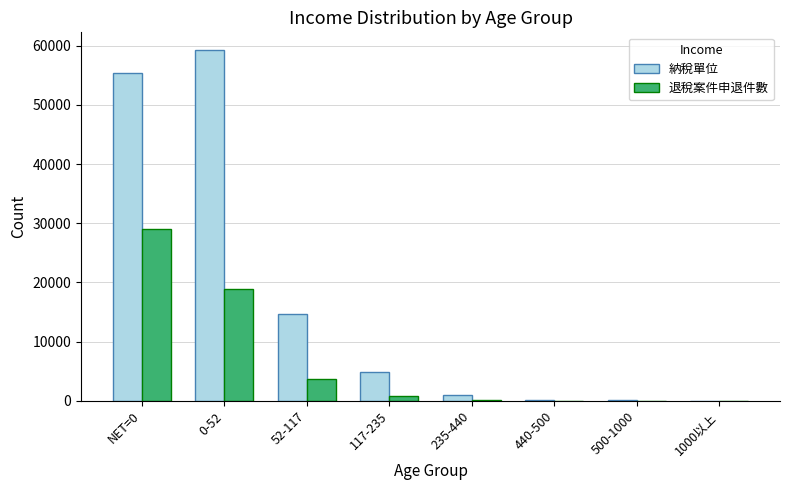

Which series changed the most between NET=0 and 0-52?

退稅案件申退件數